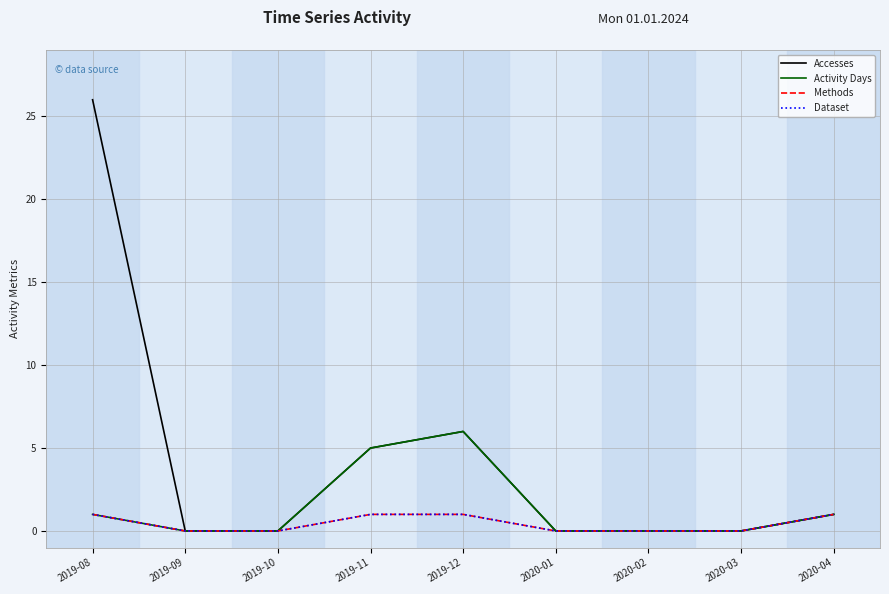

What is the maximum value for Accesses?

26